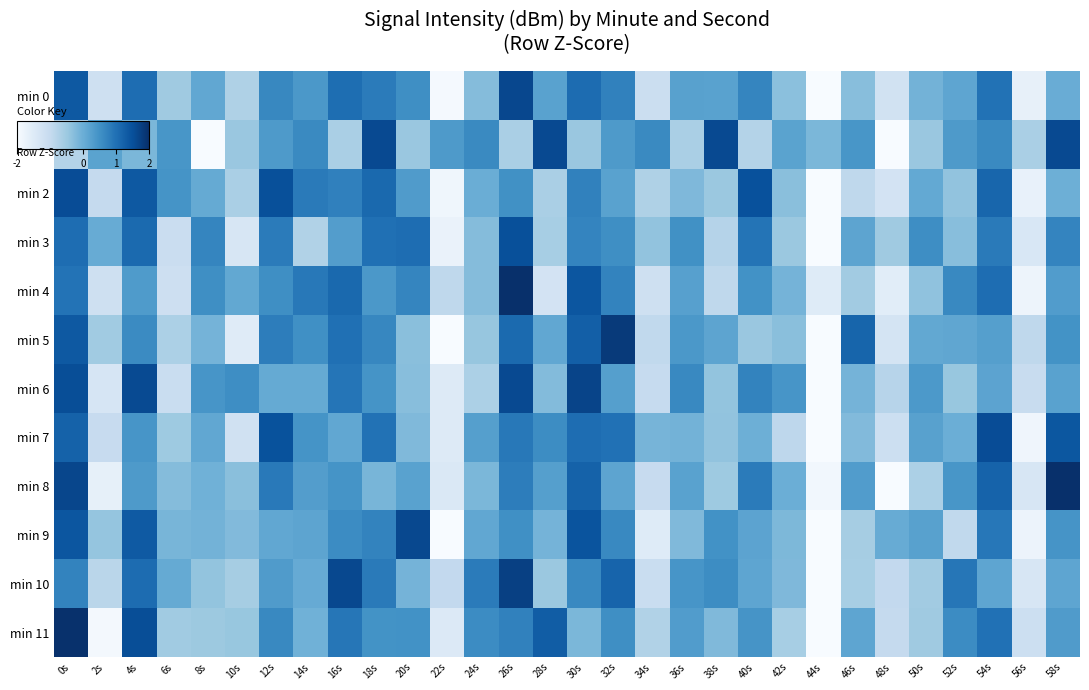

Reading left to right, extract all data points from this chart.

min 0: 0s=1.4	2s=-1.2	4s=1.1	6s=-0.5	8s=0.1	10s=-0.7	12s=0.6	14s=0.4	16s=1.0	18s=0.8	20s=0.5	22s=-1.9	24s=-0.3	26s=1.6	28s=0.2	30s=1.1	32s=0.7	34s=-1.1	36s=0.2	38s=0.2	40s=0.7	42s=-0.3	44s=-2.6	46s=-0.3	48s=-1.2	50s=-0.1	52s=0.2	54s=1.0	56s=-1.7	58s=0.0
min 1: 0s=-0.8	2s=0.2	4s=-0.2	6s=0.4	8s=-2.6	10s=-0.5	12s=0.3	14s=0.6	16s=-0.6	18s=1.6	20s=-0.5	22s=0.3	24s=0.6	26s=-0.6	28s=1.6	30s=-0.5	32s=0.3	34s=0.6	36s=-0.6	38s=1.6	40s=-0.8	42s=0.2	44s=-0.2	46s=0.4	48s=-2.6	50s=-0.5	52s=0.3	54s=0.6	56s=-0.6	58s=1.6
min 2: 0s=1.6	2s=-1.0	4s=1.4	6s=0.5	8s=0.1	10s=-0.6	12s=1.5	14s=0.8	16s=0.8	18s=1.1	20s=0.3	22s=-1.9	24s=0.0	26s=0.5	28s=-0.6	30s=0.7	32s=0.2	34s=-0.7	36s=-0.2	38s=-0.5	40s=1.5	42s=-0.3	44s=-2.1	46s=-0.9	48s=-1.3	50s=0.1	52s=-0.4	54s=1.2	56s=-1.7	58s=-0.0
min 3: 0s=1.1	2s=0.0	4s=1.1	6s=-1.1	8s=0.7	10s=-1.4	12s=0.8	14s=-0.7	16s=0.3	18s=1.0	20s=1.1	22s=-1.7	24s=-0.3	26s=1.5	28s=-0.6	30s=0.7	32s=0.5	34s=-0.4	36s=0.5	38s=-0.8	40s=0.9	42s=-0.5	44s=-2.9	46s=0.2	48s=-0.5	50s=0.6	52s=-0.3	54s=0.9	56s=-1.4	58s=0.7
min 4: 0s=1.0	2s=-1.2	4s=0.3	6s=-1.1	8s=0.5	10s=0.1	12s=0.5	14s=0.9	16s=1.1	18s=0.4	20s=0.7	22s=-0.9	24s=-0.3	26s=2.3	28s=-1.3	30s=1.4	32s=0.7	34s=-1.2	36s=0.2	38s=-0.9	40s=0.5	42s=-0.1	44s=-1.5	46s=-0.6	48s=-1.6	50s=-0.4	52s=0.6	54s=1.1	56s=-1.8	58s=0.3
min 5: 0s=1.4	2s=-0.5	4s=0.6	6s=-0.7	8s=-0.1	10s=-1.5	12s=0.8	14s=0.5	16s=1.0	18s=0.7	20s=-0.3	22s=-2.1	24s=-0.4	26s=1.1	28s=0.1	30s=1.3	32s=1.8	34s=-0.9	36s=0.4	38s=0.2	40s=-0.5	42s=-0.3	44s=-2.4	46s=1.2	48s=-1.3	50s=0.1	52s=0.1	54s=0.3	56s=-0.9	58s=0.5
min 6: 0s=1.5	2s=-1.3	4s=1.6	6s=-1.1	8s=0.4	10s=0.6	12s=0.1	14s=0.1	16s=0.9	18s=0.5	20s=-0.3	22s=-1.5	24s=-0.7	26s=1.6	28s=-0.2	30s=1.7	32s=0.3	34s=-1.0	36s=0.6	38s=-0.4	40s=0.7	42s=0.4	44s=-2.8	46s=-0.1	48s=-0.8	50s=0.4	52s=-0.4	54s=0.2	56s=-1.0	58s=0.2
min 7: 0s=1.2	2s=-1.0	4s=0.4	6s=-0.5	8s=0.1	10s=-1.2	12s=1.5	14s=0.5	16s=0.1	18s=1.0	20s=-0.2	22s=-1.5	24s=0.3	26s=0.9	28s=0.6	30s=1.1	32s=1.0	34s=-0.1	36s=-0.1	38s=-0.4	40s=-0.0	42s=-0.9	44s=-2.5	46s=-0.2	48s=-1.1	50s=0.2	52s=-0.0	54s=1.6	56s=-1.8	58s=1.4
min 8: 0s=1.6	2s=-1.7	4s=0.3	6s=-0.3	8s=-0.1	10s=-0.3	12s=0.9	14s=0.3	16s=0.5	18s=-0.1	20s=0.2	22s=-1.4	24s=-0.2	26s=0.8	28s=0.3	30s=1.2	32s=0.2	34s=-1.0	36s=0.2	38s=-0.5	40s=0.8	42s=-0.0	44s=-1.9	46s=0.3	48s=-2.0	50s=-0.7	52s=0.4	54s=1.2	56s=-1.3	58s=2.3
min 9: 0s=1.4	2s=-0.4	4s=1.4	6s=-0.1	8s=-0.1	10s=-0.2	12s=0.1	14s=0.2	16s=0.6	18s=0.7	20s=1.6	22s=-2.6	24s=0.1	26s=0.5	28s=-0.1	30s=1.4	32s=0.6	34s=-1.5	36s=-0.2	38s=0.5	40s=0.2	42s=-0.2	44s=-2.2	46s=-0.6	48s=0.0	50s=0.2	52s=-0.9	54s=0.9	56s=-1.8	58s=0.4
min 10: 0s=0.7	2s=-0.8	4s=1.1	6s=0.1	8s=-0.4	10s=-0.6	12s=0.3	14s=0.0	16s=1.6	18s=0.9	20s=-0.1	22s=-1.0	24s=0.8	26s=1.7	28s=-0.5	30s=0.6	32s=1.2	34s=-1.1	36s=0.4	38s=0.6	40s=0.2	42s=-0.2	44s=-3.3	46s=-0.6	48s=-1.0	50s=-0.6	52s=0.9	54s=0.1	56s=-1.4	58s=0.1
min 11: 0s=2.0	2s=-1.9	4s=1.5	6s=-0.5	8s=-0.5	10s=-0.4	12s=0.6	14s=-0.0	16s=0.9	18s=0.5	20s=0.5	22s=-1.5	24s=0.6	26s=0.7	28s=1.3	30s=-0.2	32s=0.5	34s=-0.7	36s=0.3	38s=-0.2	40s=0.4	42s=-0.6	44s=-2.7	46s=0.1	48s=-1.0	50s=-0.5	52s=0.6	54s=1.0	56s=-1.1	58s=0.3